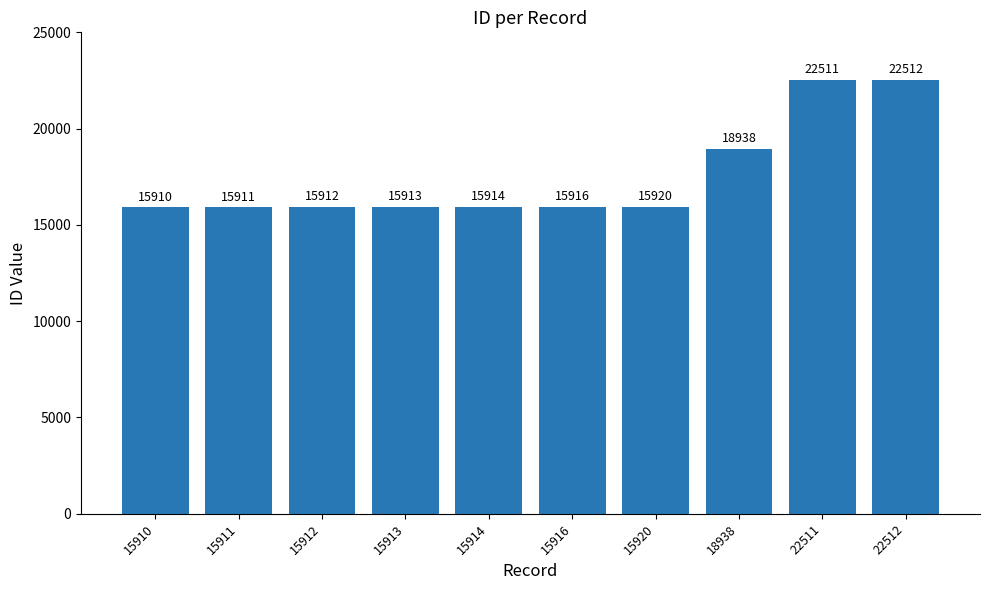

The chart shows a value of 39457 at 22512. True or false?

False